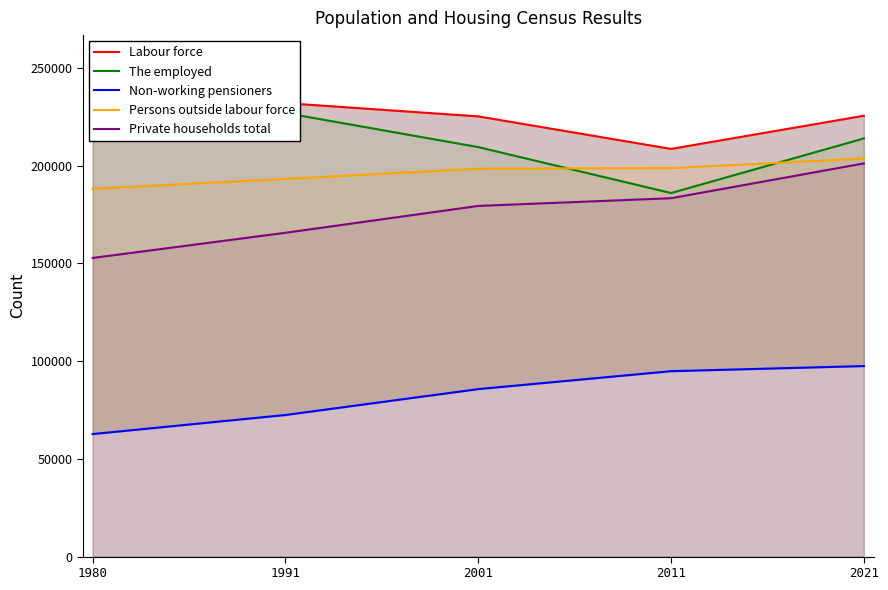

Which category has the lowest value in the The employed series?

2011